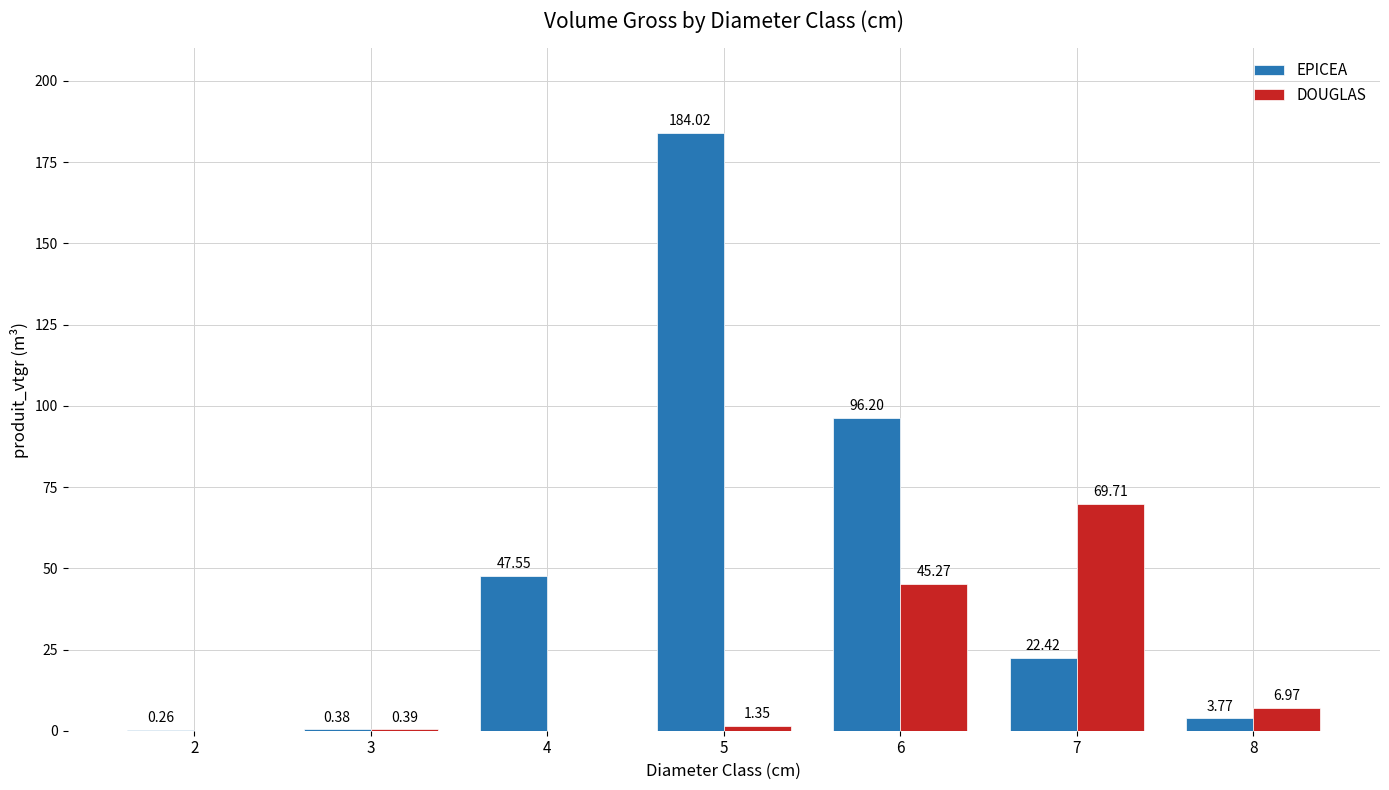

Between 2 and 3, which series saw the biggest shift?

DOUGLAS